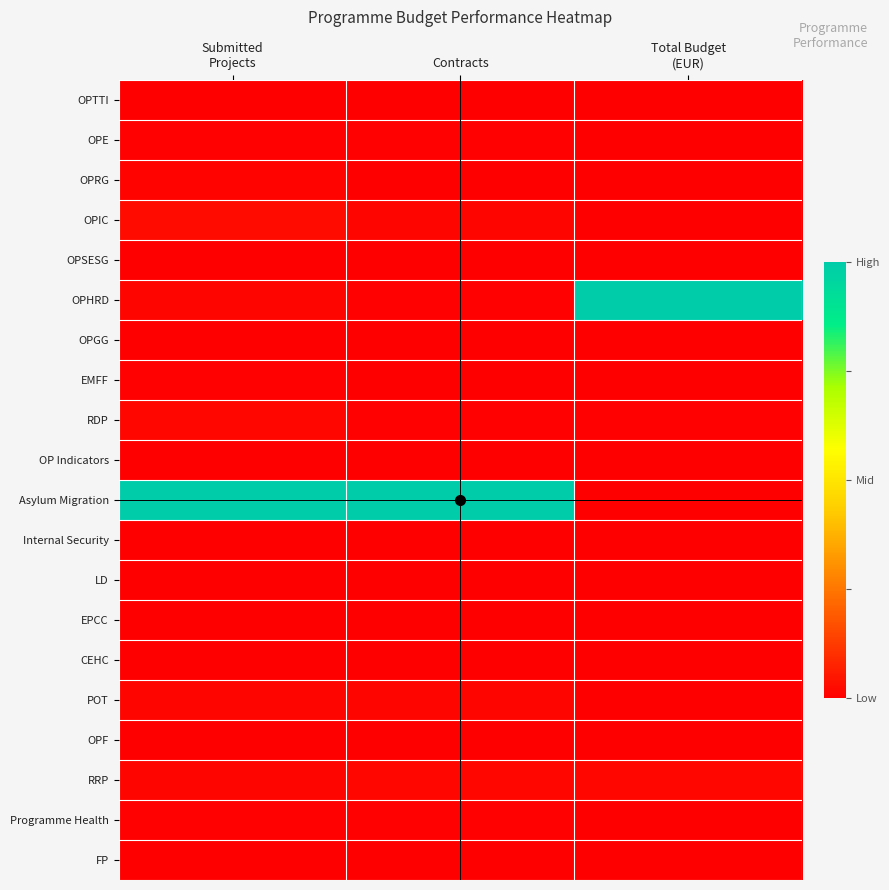

Which series has the largest total across all categories?

Asylum Migration